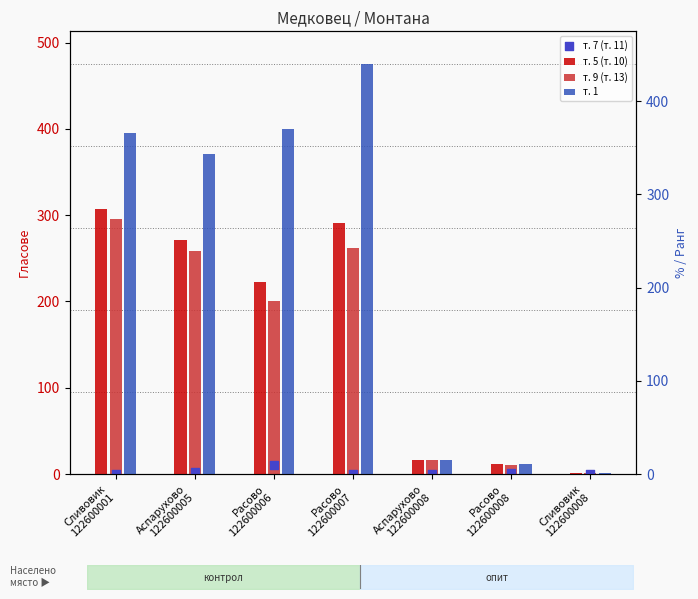

Which series has the largest total across all categories?

т. 1